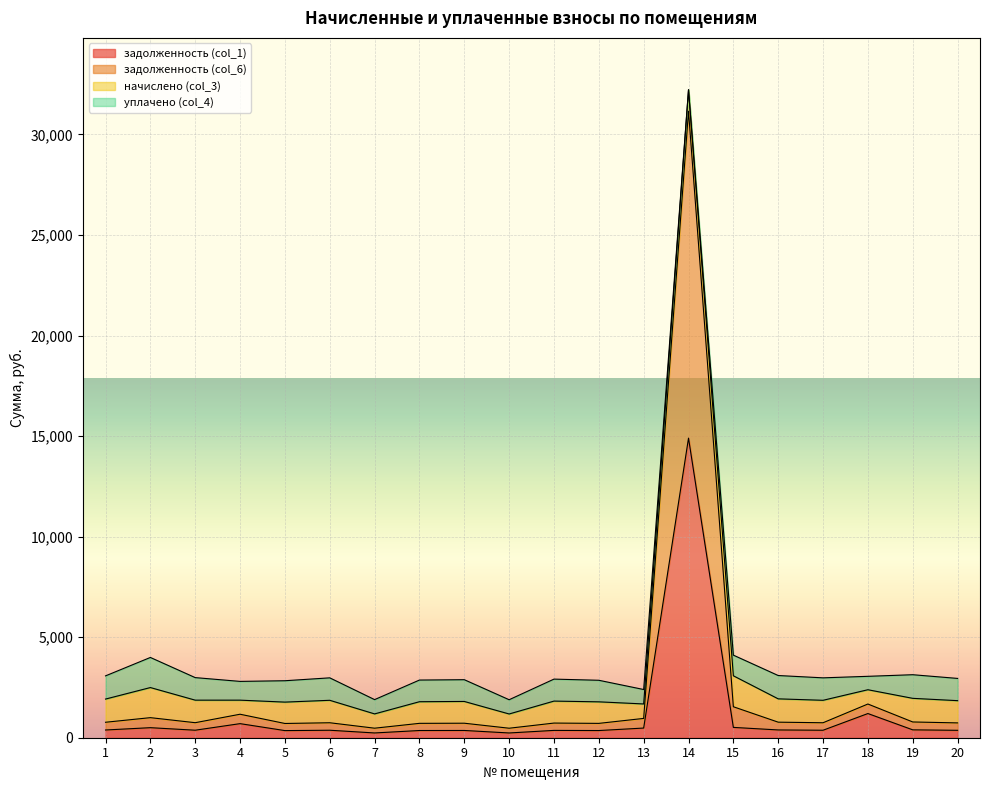

At which category is the sum across all series the highest?

14